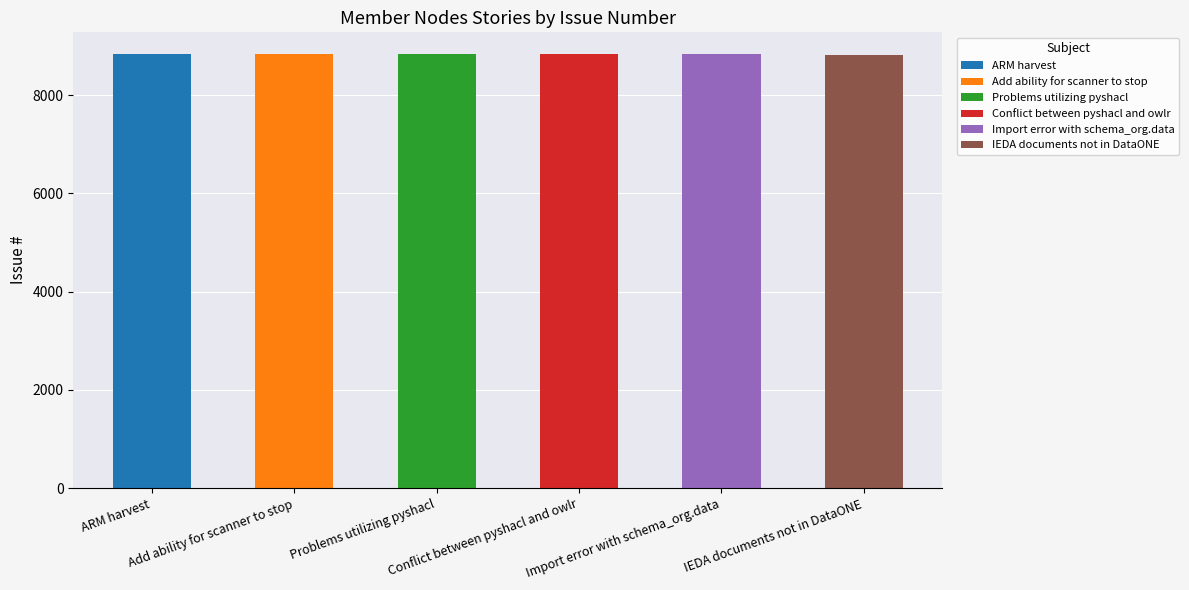

Which label corresponds to the smallest value in the chart?

IEDA documents not in DataONE